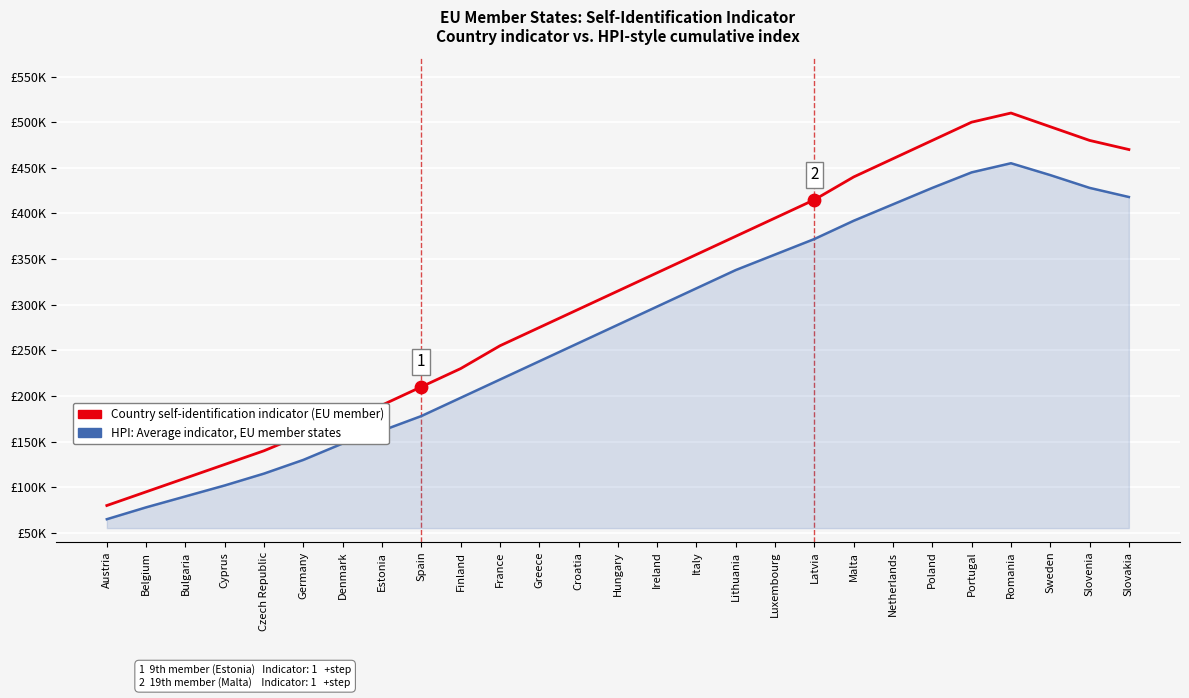

Is the value of Country self-identification indicator (EU member) at Belgium greater than the value of HPI: Average indicator, EU member states at Croatia?

No